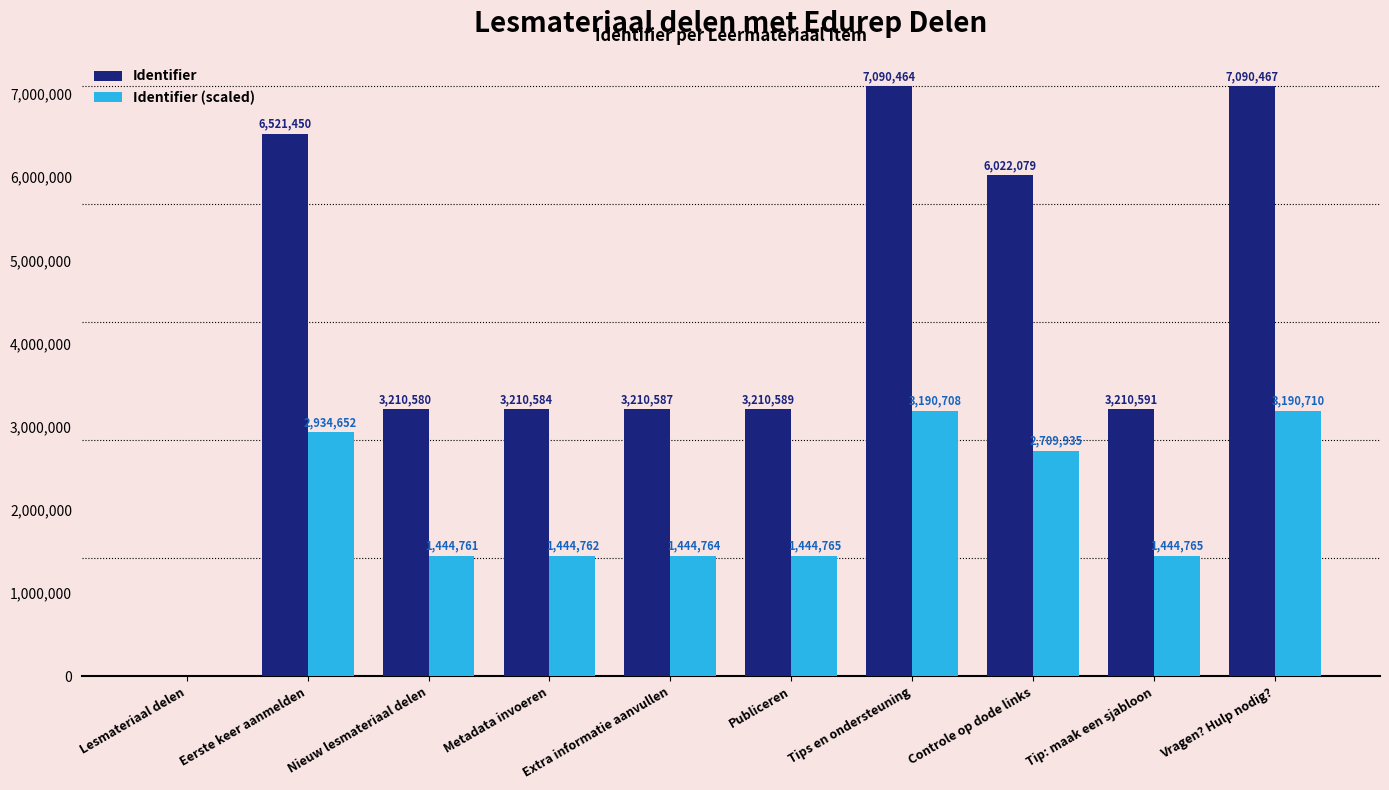

At which category is the sum across all series the highest?

Vragen? Hulp nodig?